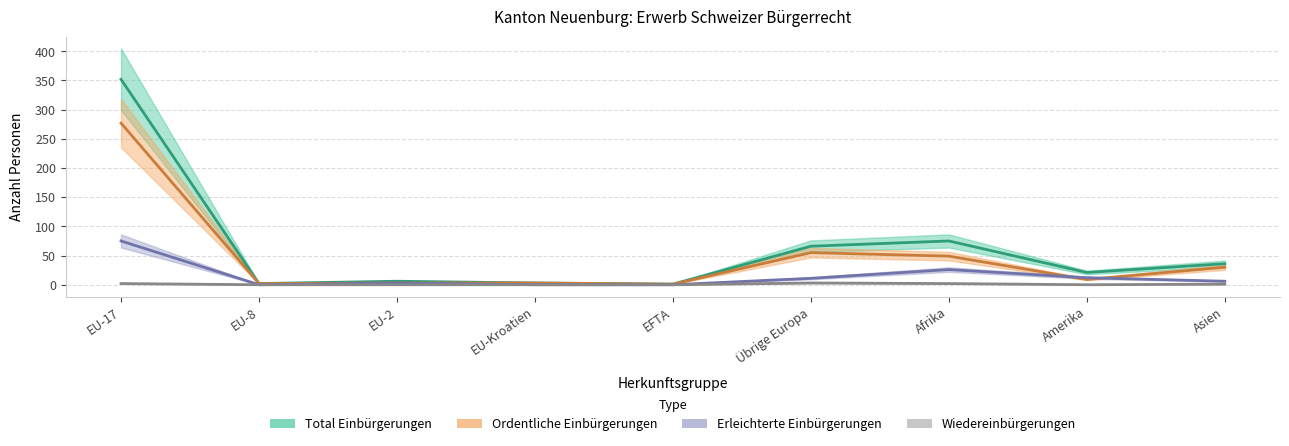

How many interior local peaks does the Wiedereinbürgerungen series have?

1